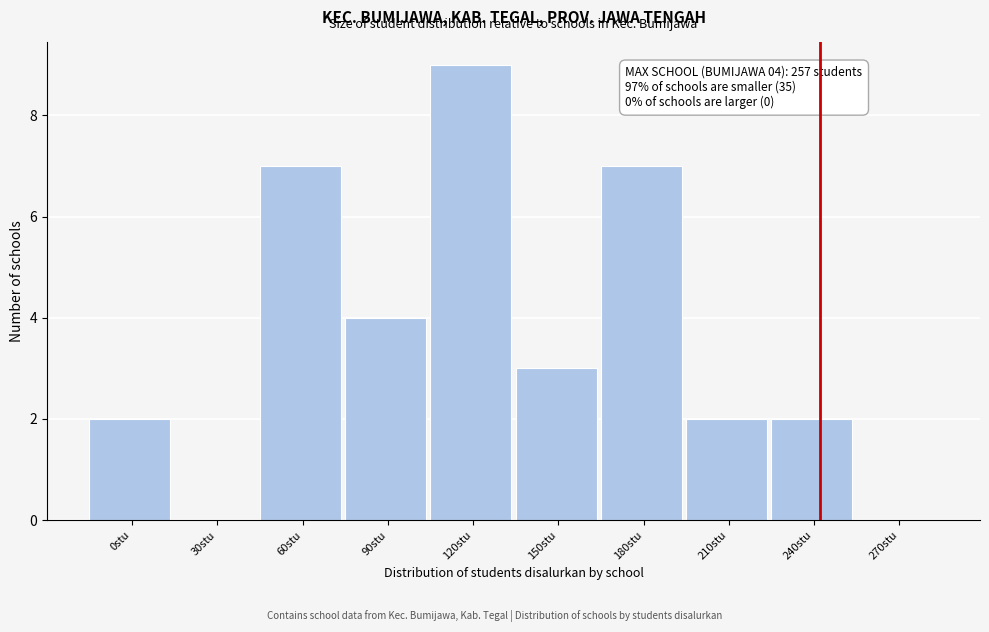

Reading right to left, what are all the values shown in this chart?

270stu=0	240stu=2	210stu=2	180stu=7	150stu=3	120stu=9	90stu=4	60stu=7	30stu=0	0stu=2